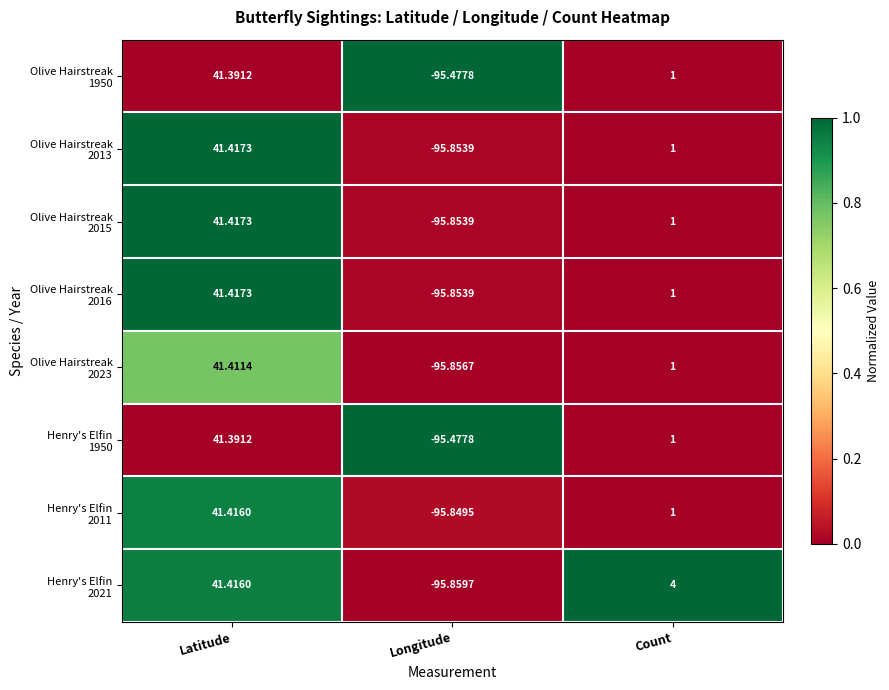

At which category is the sum across all series the highest?

Latitude